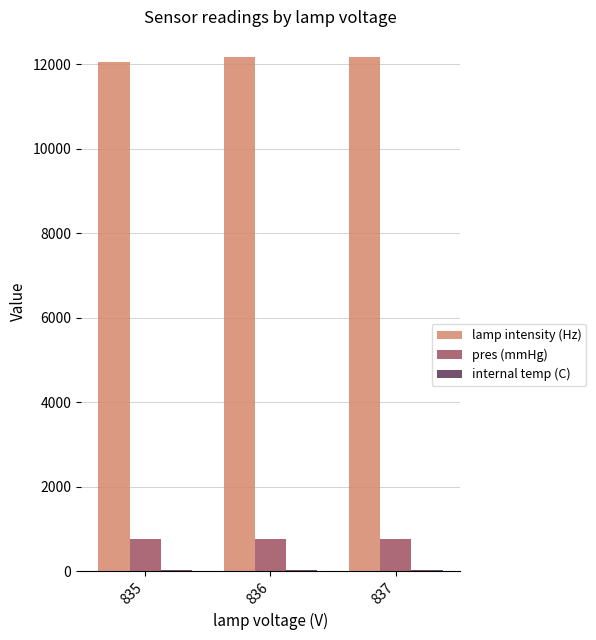

Is it true that pres (mmHg) equals 755.6 at 837?

True